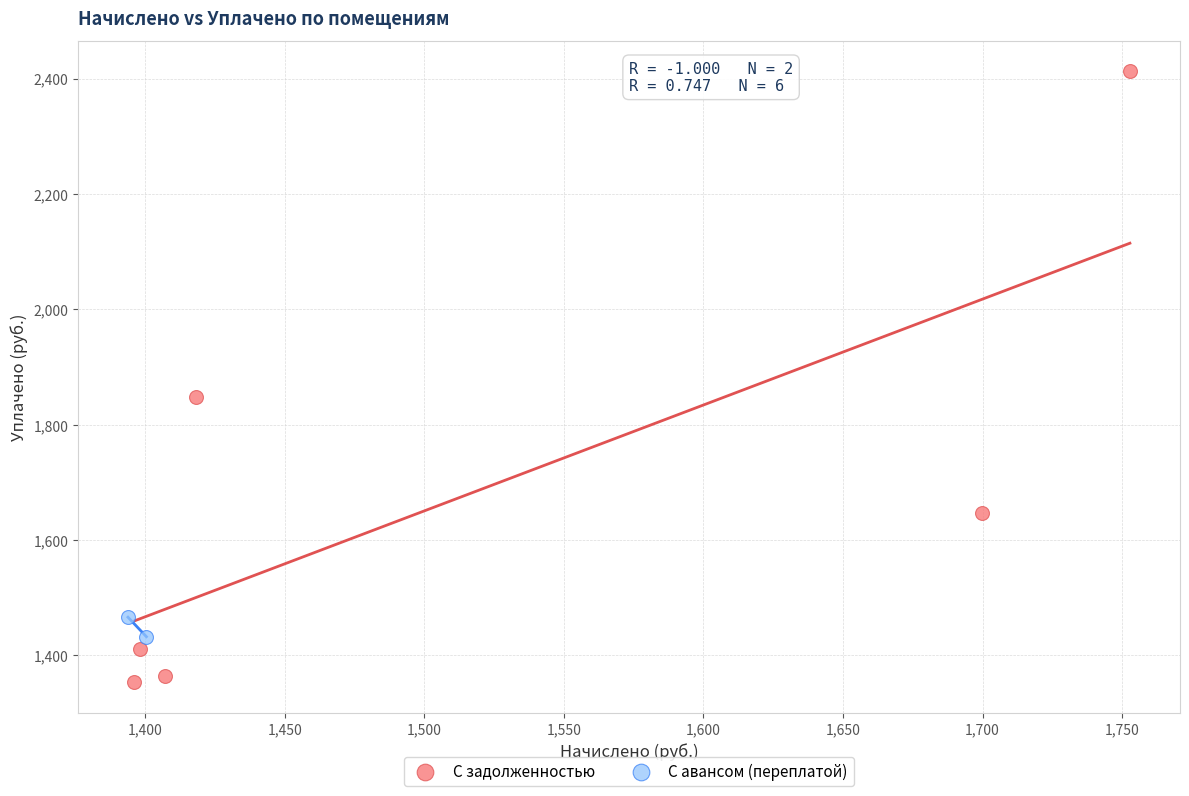

What are all the series names shown in the legend?

С задолженностью, С авансом (переплатой)